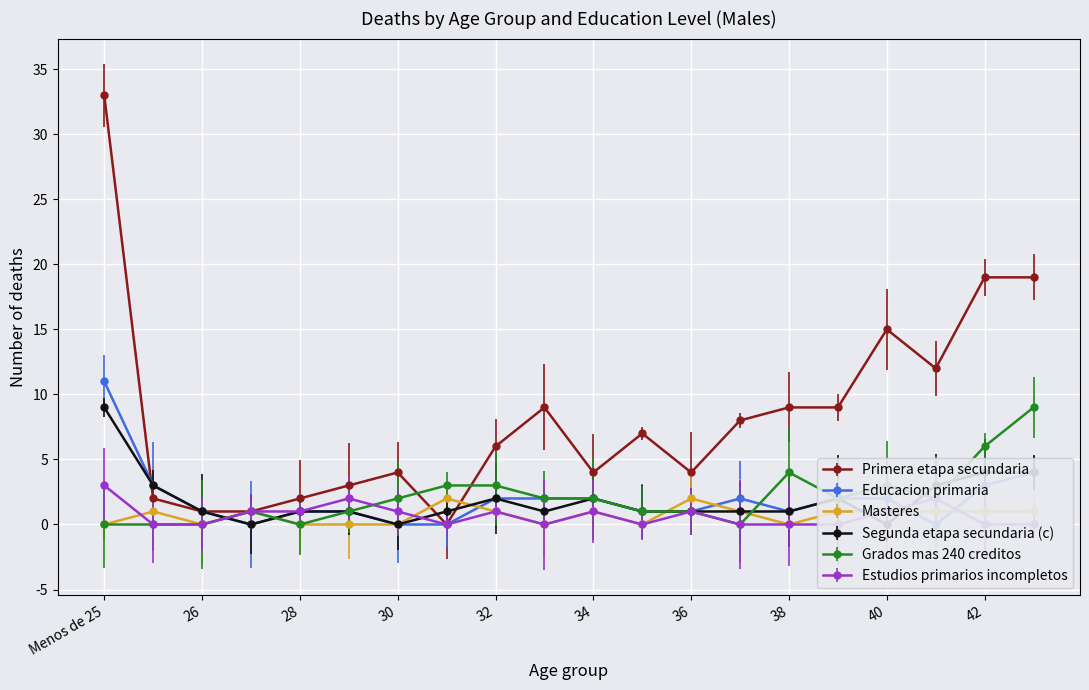

What is the spread (max minus min) of values at 34?

3